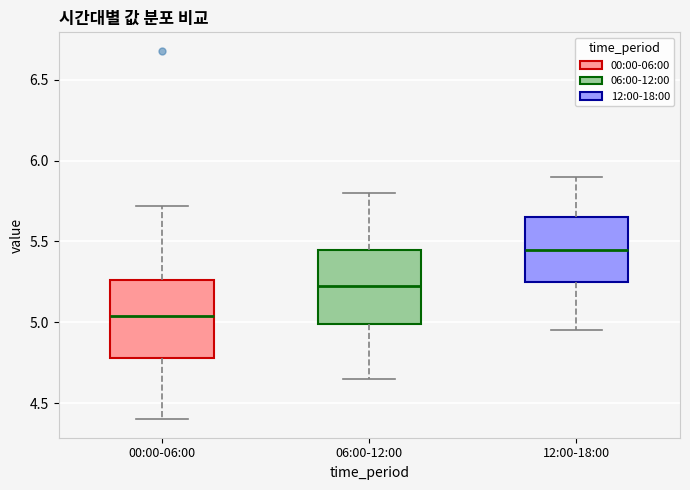

Reading left to right, transcribe this box plot: for each box, give where its median line is, the range the box spans, and where its two whiskers end, as read against the y-axis. The values are not printed on the chart, so give them approximately, as read against the axis.

00:00-06:00: median 5.05, box 4.80 to 5.25, whiskers 4.40 to 5.70
06:00-12:00: median 5.25, box 5.00 to 5.45, whiskers 4.65 to 5.80
12:00-18:00: median 5.45, box 5.25 to 5.65, whiskers 4.95 to 5.90